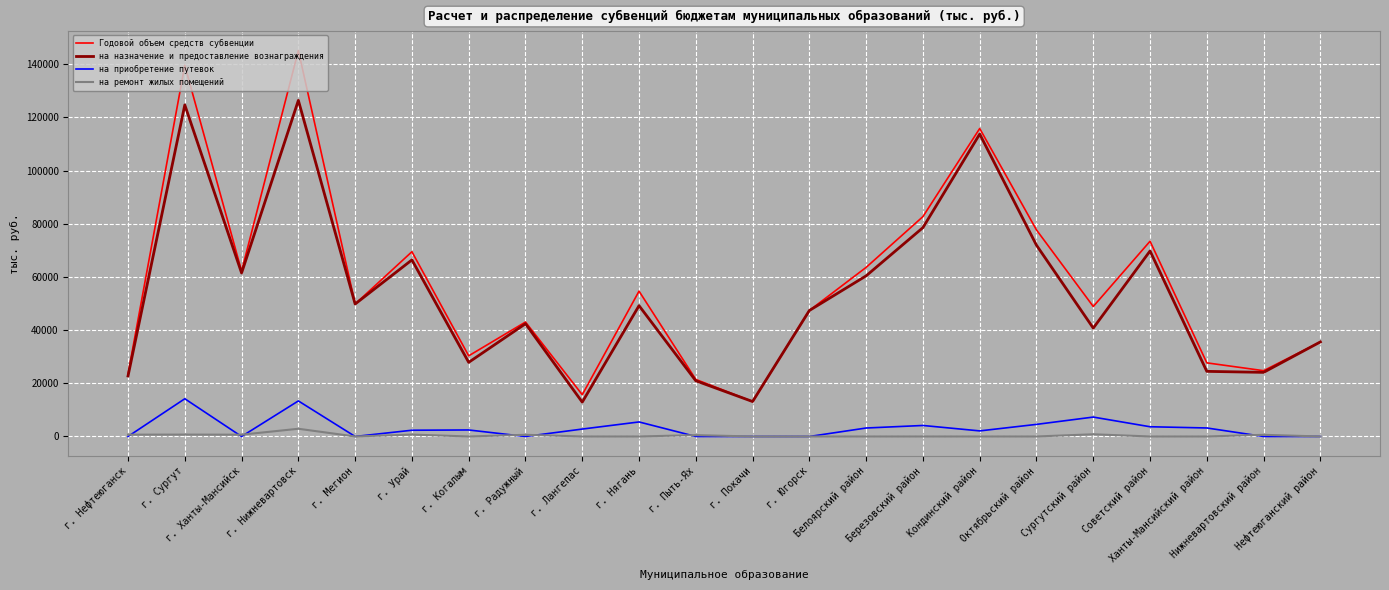

True or false: на ремонт жилых помещений and на назначение и предоставление вознаграждения intersect in this chart.

False